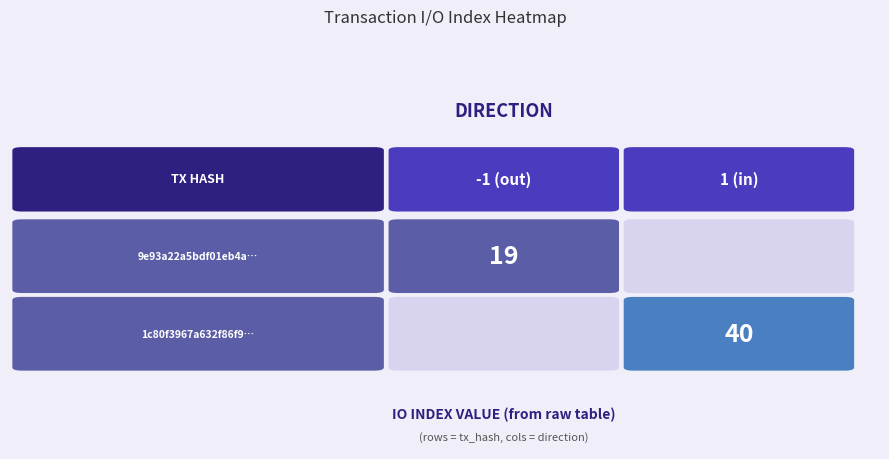

Rank the series at direction from lowest to highest value.

9e93a22a5bdf01eb4a04b6d06595c22422238ed, 1c80f3967a632f86f914d73177be446716a501c